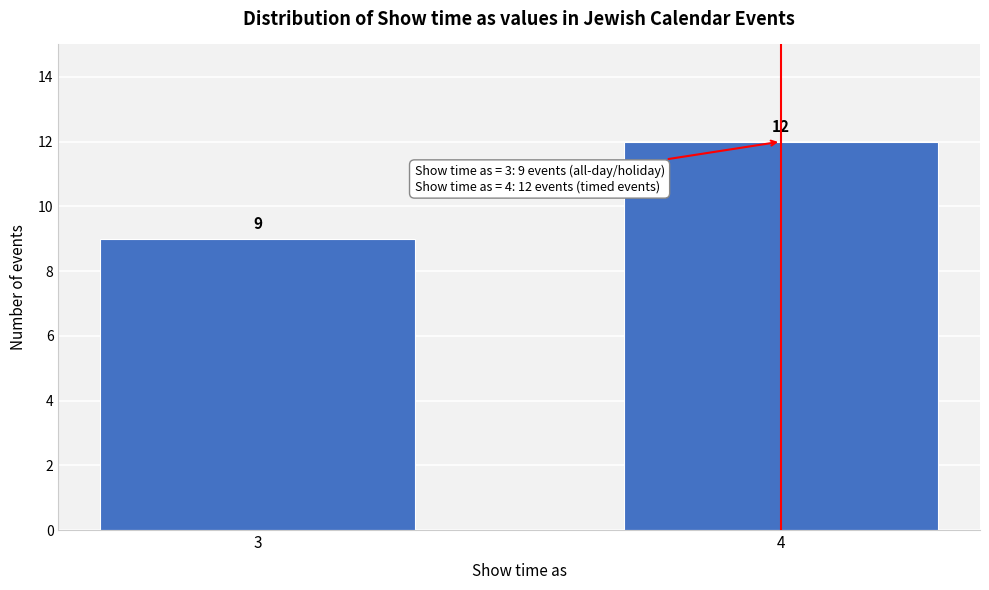

Reading left to right, extract all data points from this chart.

9	12